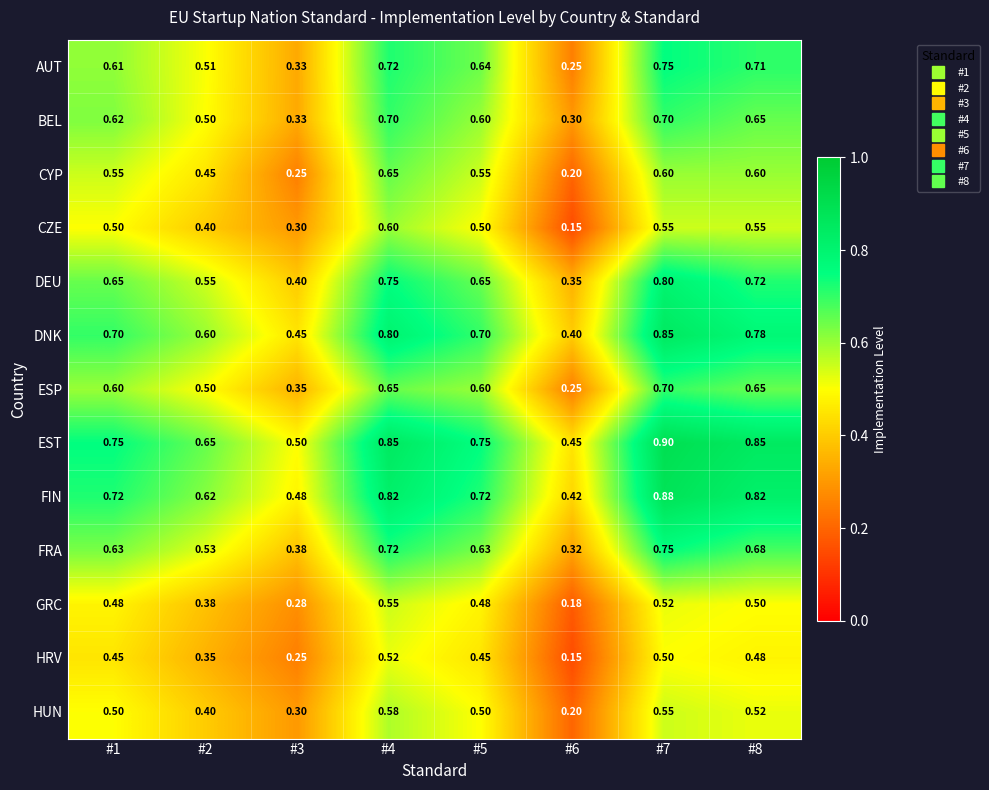

Between #4 and #7, which series saw the biggest shift?

FIN